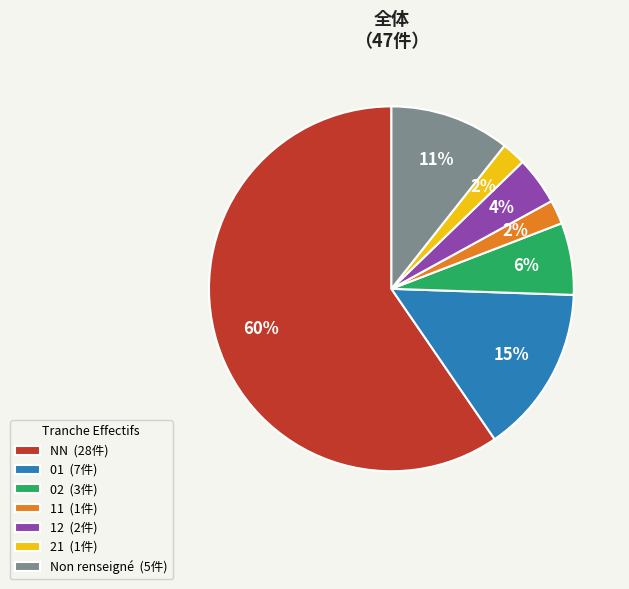

To the nearest percent, what percentage of the pie is 01 (7件)?

15%